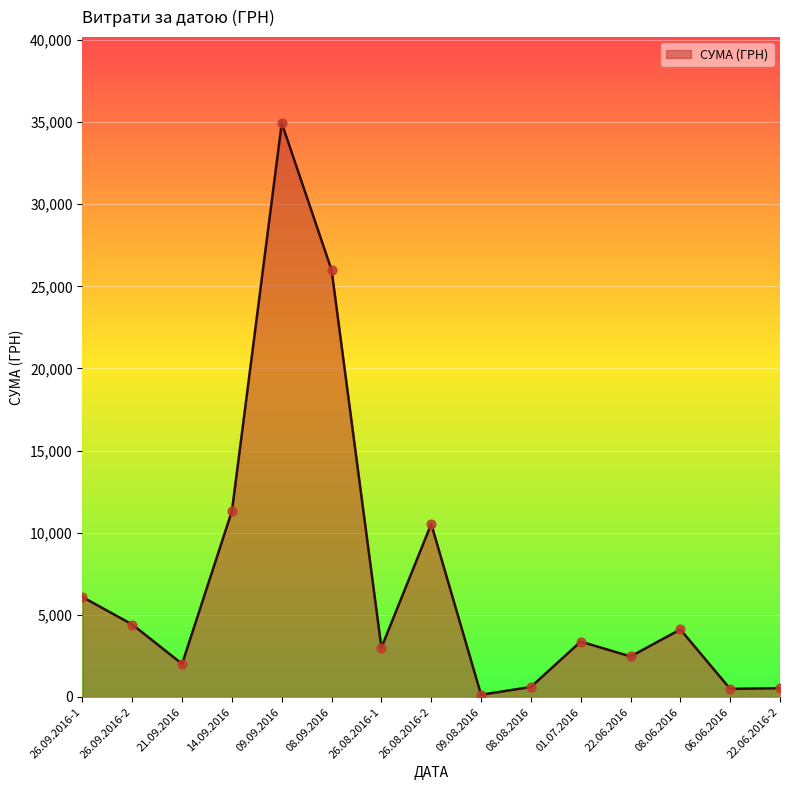

Between 08.09.2016 and 21.09.2016, which is larger?

08.09.2016